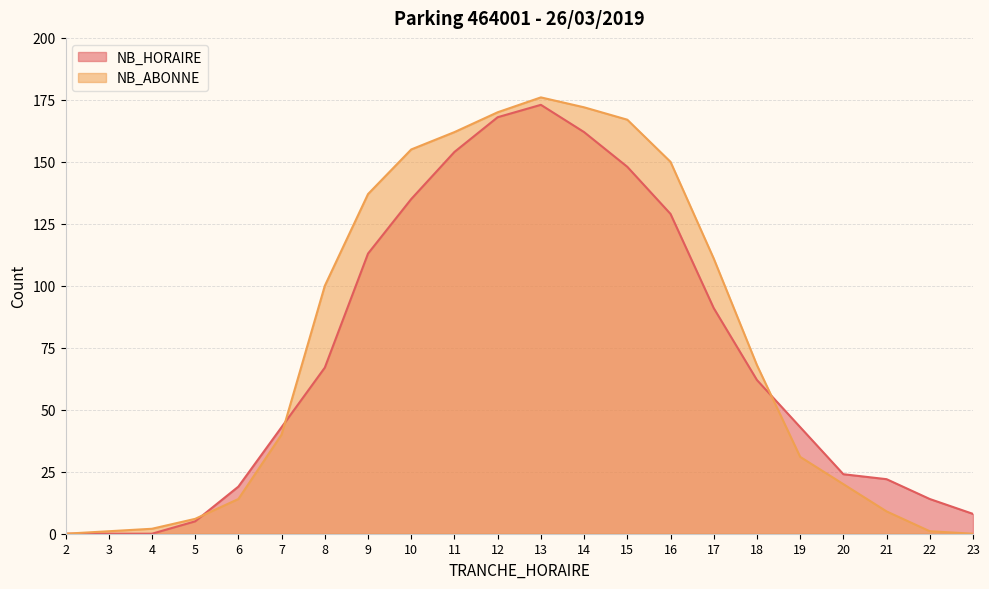

Which label corresponds to the largest value in the chart?

13